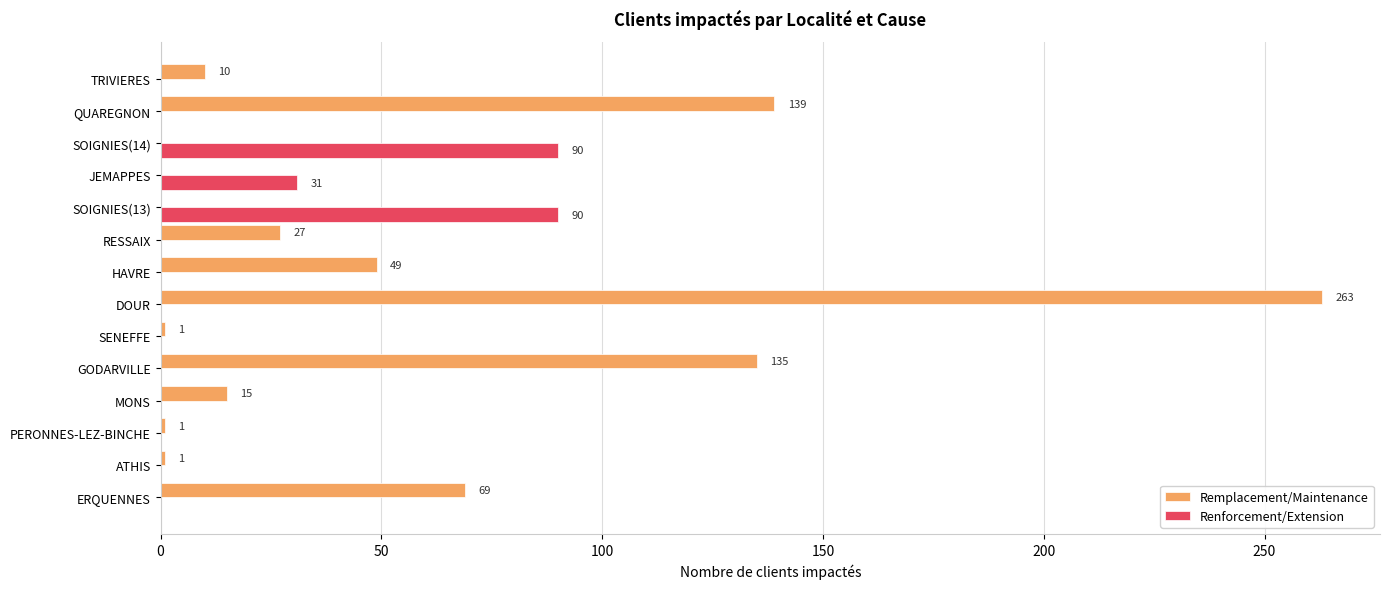

What is the sum of all Renforcement/Extension values?

211